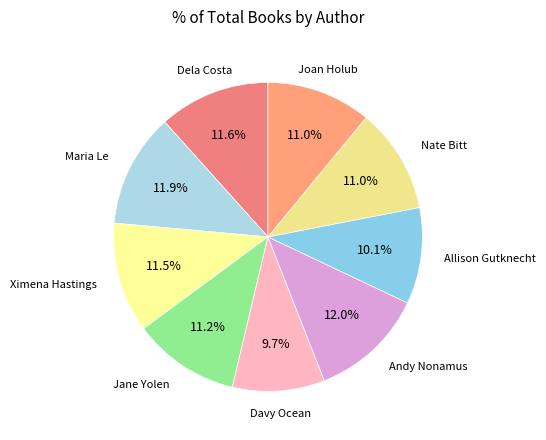

Count the number of slices in the pie.

9